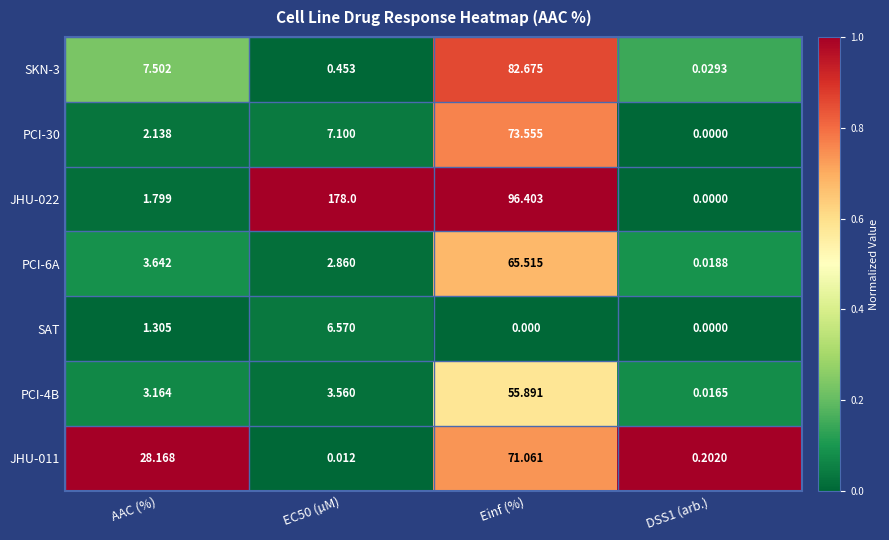

At which category is the sum across all series the highest?

Einf (%)